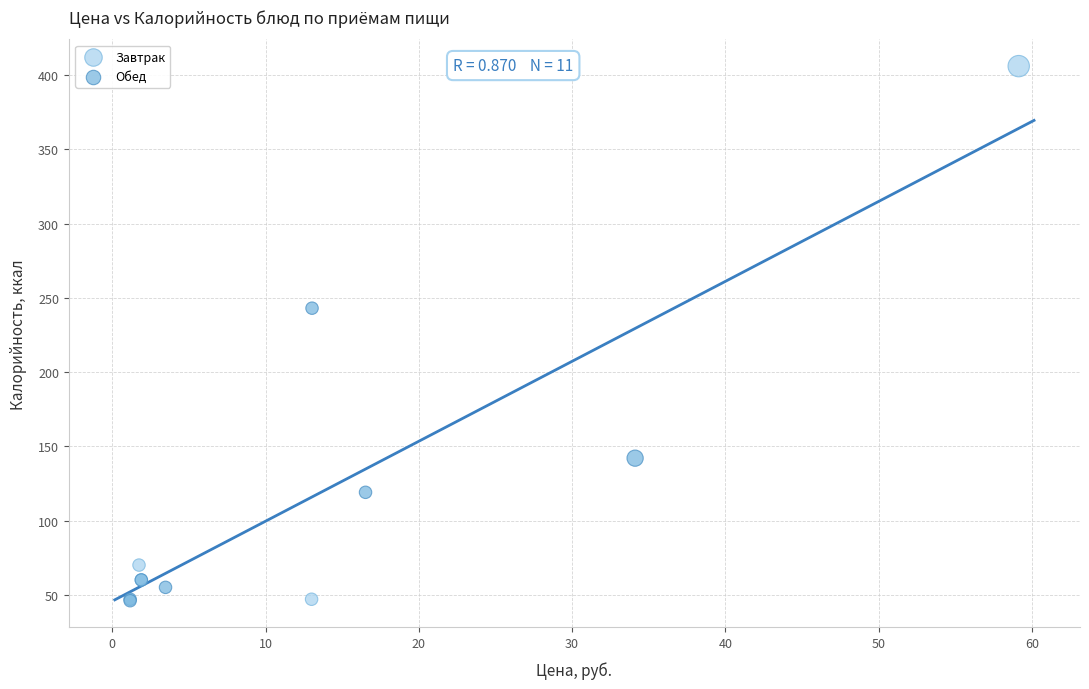

Which series reaches the maximum Y coordinate?

Завтрак